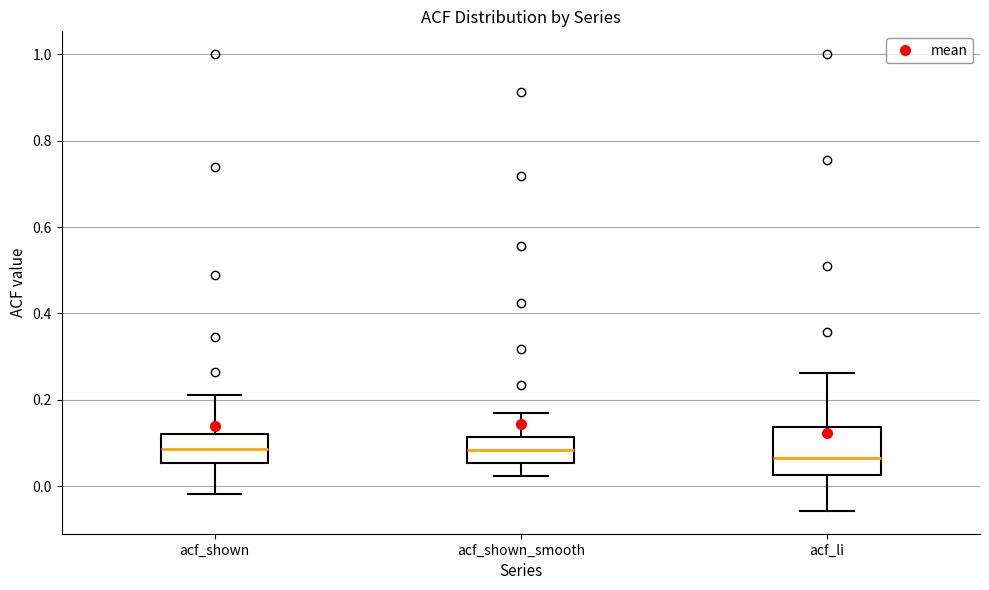

Reading left to right, read every box against the y-axis: the position of its median line, the range the box covers, and the ends of its whiskers. The values are not printed on the chart, so give them approximately, as read against the axis.

acf_shown: median 0.08, box 0.06 to 0.12, whiskers -0.02 to 0.22
acf_shown_smooth: median 0.08, box 0.06 to 0.12, whiskers 0.02 to 0.18
acf_li: median 0.06, box 0.02 to 0.14, whiskers -0.06 to 0.26